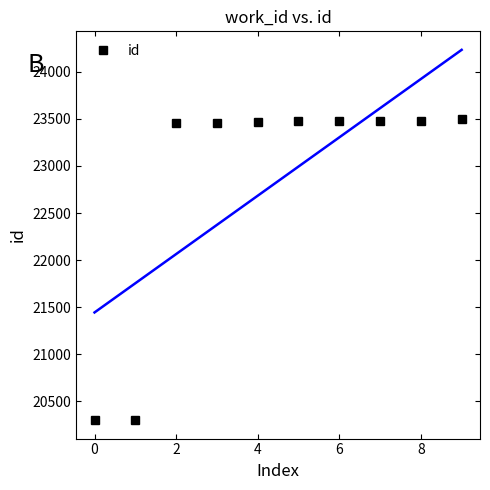

What is the sum of all values?

228381